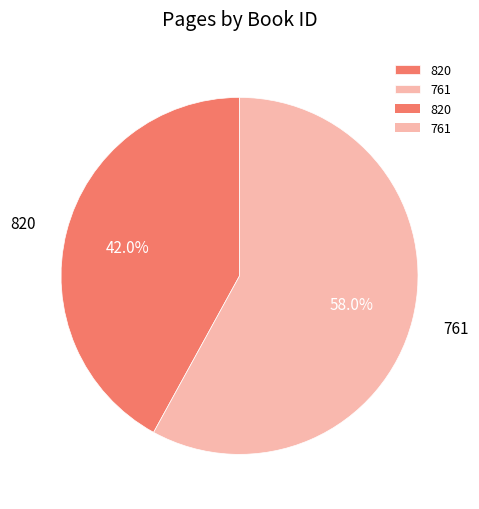

Which category accounts for the majority?

761